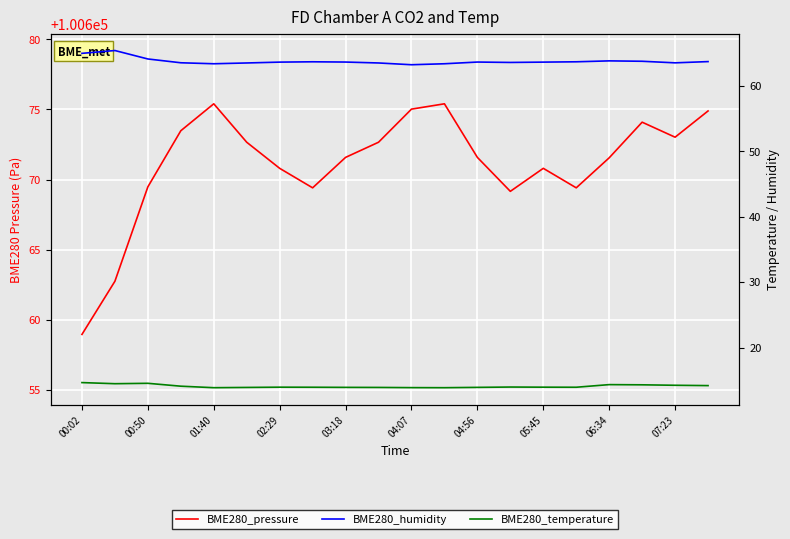

What is the spread (max minus min) of values at 07:23?

100658.8